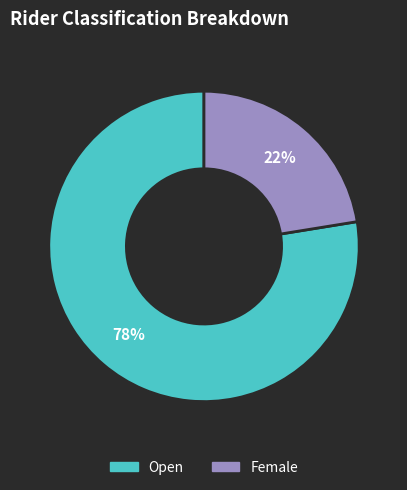

What percentage is the Female slice, to the nearest percent?

22%